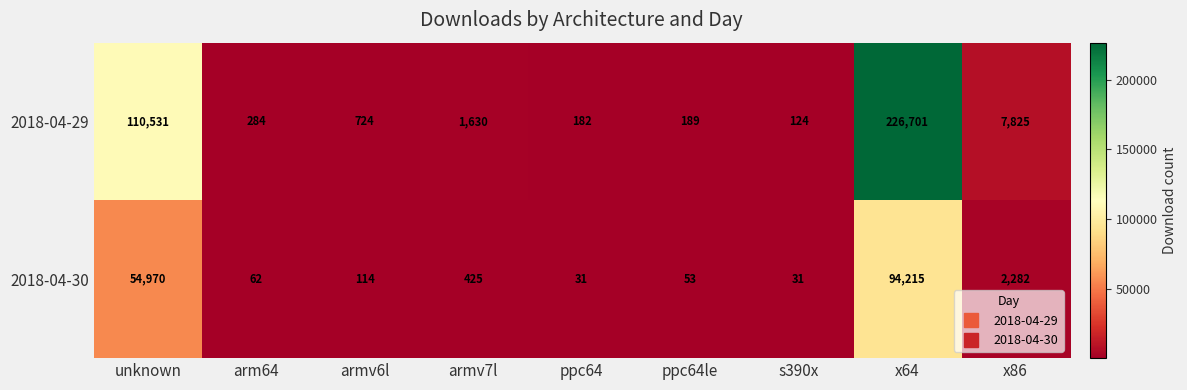

Reading right to left, extract all data points from this chart.

2018-04-29: x86=7825	x64=226701	s390x=124	ppc64le=189	ppc64=182	armv7l=1630	armv6l=724	arm64=284	unknown=110531
2018-04-30: x86=2282	x64=94215	s390x=31	ppc64le=53	ppc64=31	armv7l=425	armv6l=114	arm64=62	unknown=54970